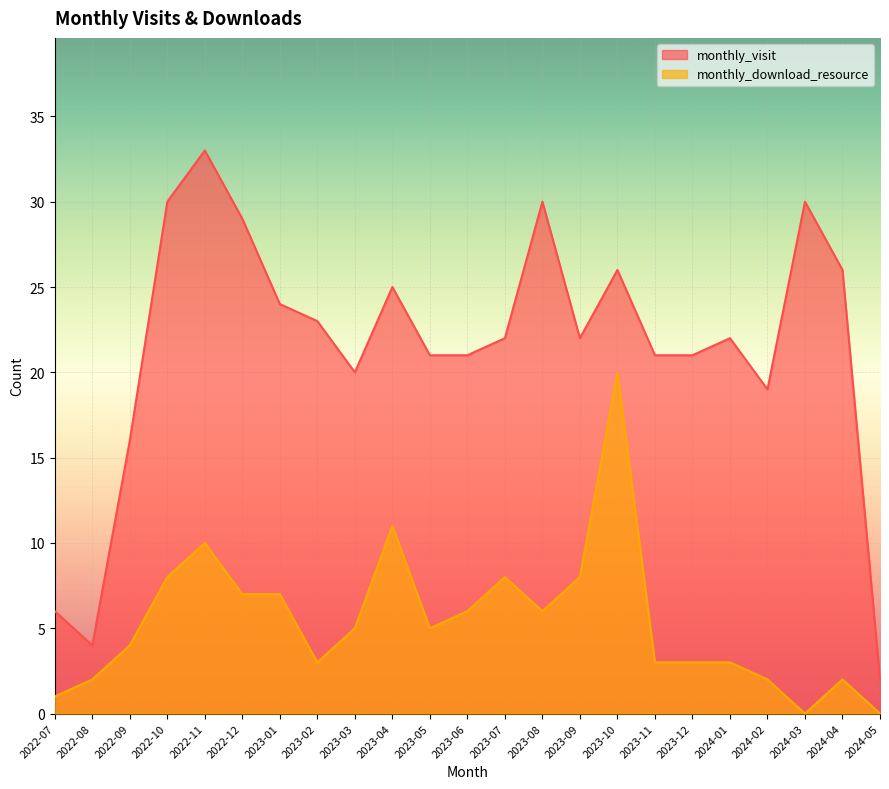

Reading right to left, list all the values displayed in this chart.

monthly_visit: 2	26	30	19	22	21	21	26	22	30	22	21	21	25	20	23	24	29	33	30	16	4	6
monthly_download_resource: 0	2	0	2	3	3	3	20	8	6	8	6	5	11	5	3	7	7	10	8	4	2	1